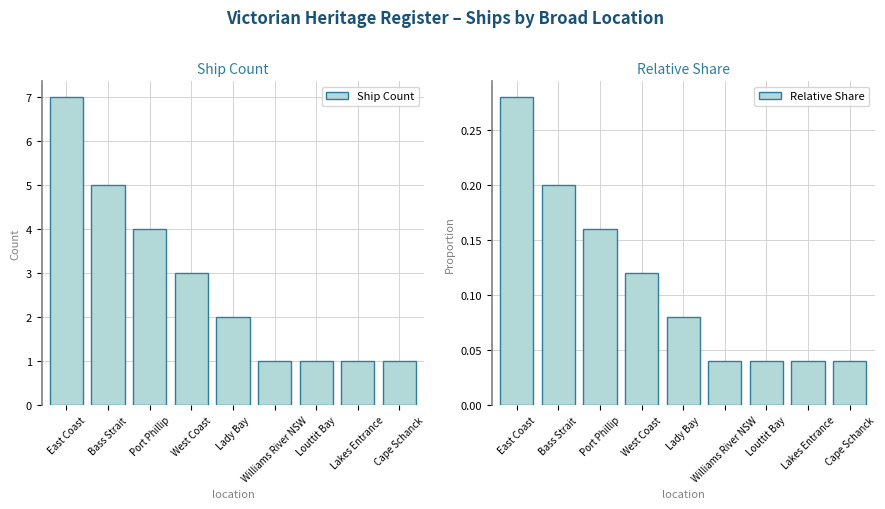

What is the spread (max minus min) of values at West Coast?

2.9